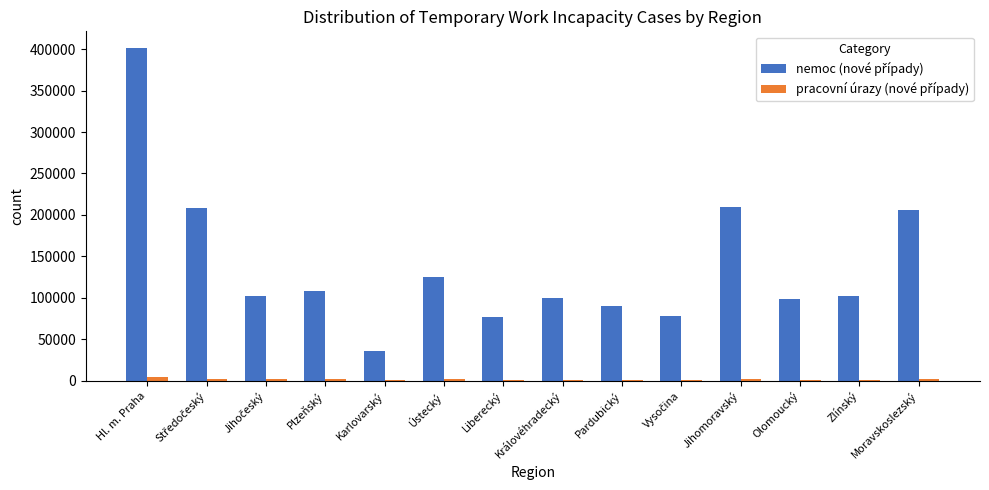

Which label corresponds to the largest value in the chart?

Hl. m. Praha